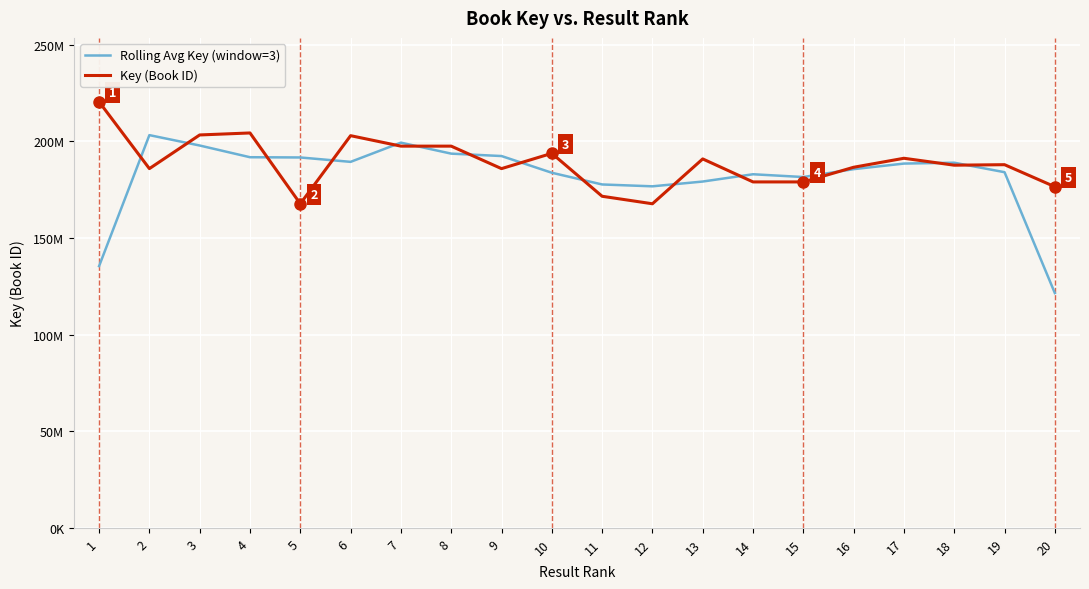

Which category has the highest value in the Key (Book ID) series?

1